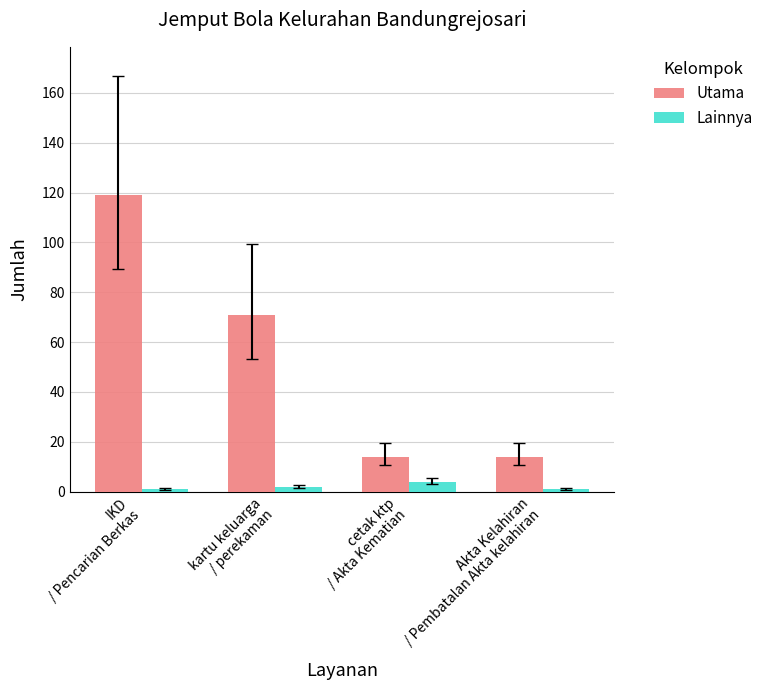

List the series in order of their overall mean, lowest first.

Lainnya, Utama